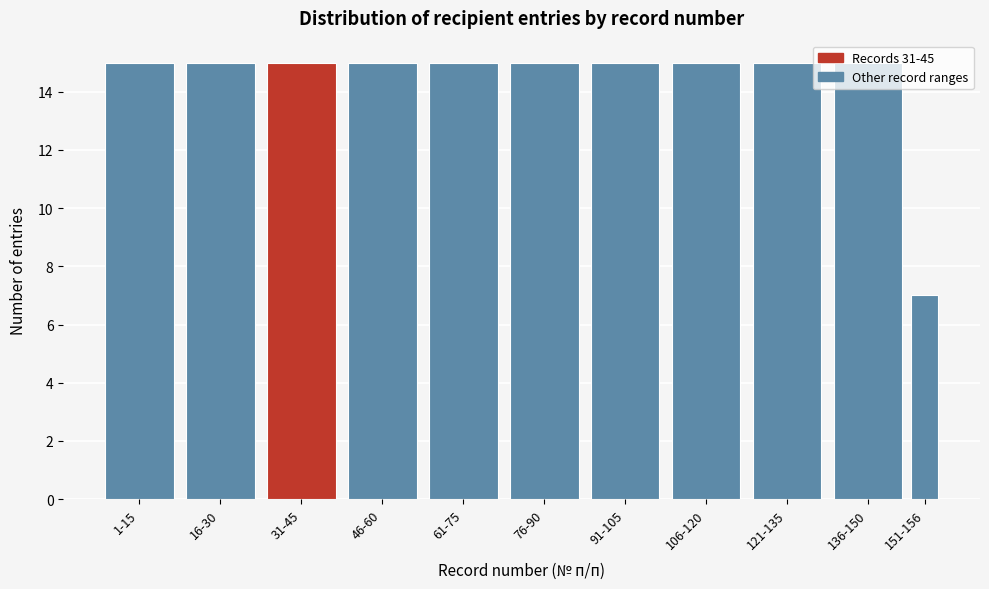

What is the greatest value displayed?

15